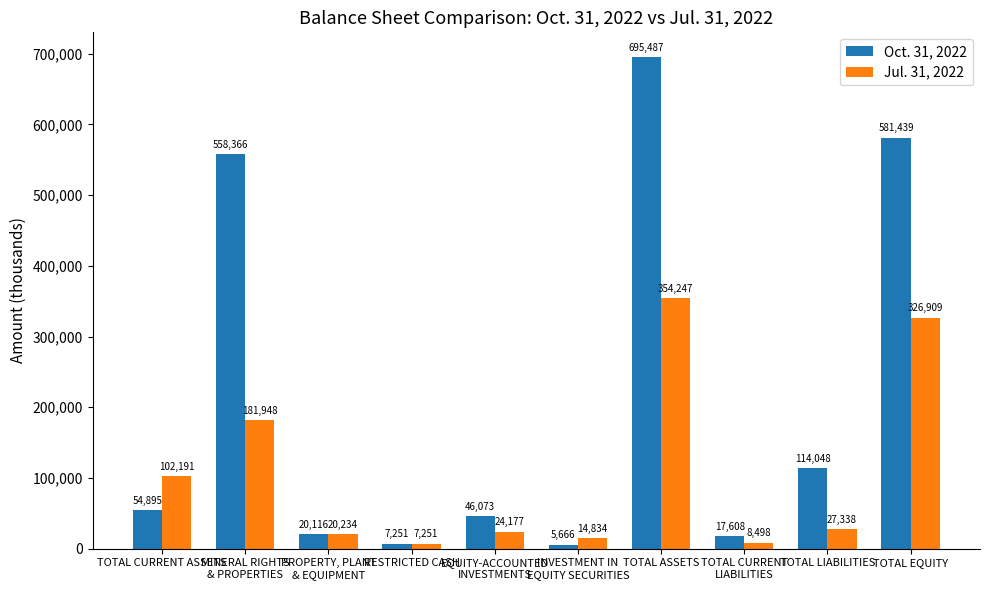

What is the difference between the maximum and minimum values in the Oct. 31, 2022 series?

689821